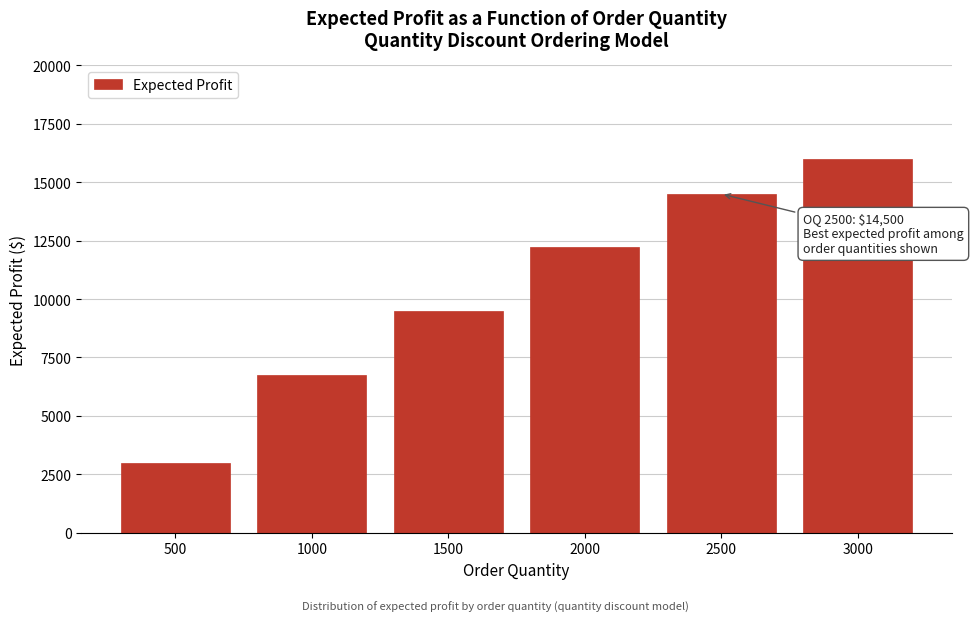

Reading left to right, transcribe all the data shown in this chart.

3000	6750	9500	12250	14500	16000